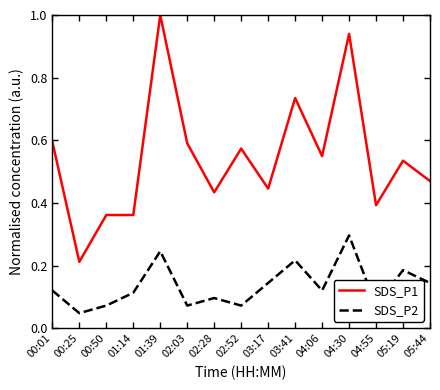

What is the spread (max minus min) of values at 05:44?

0.3